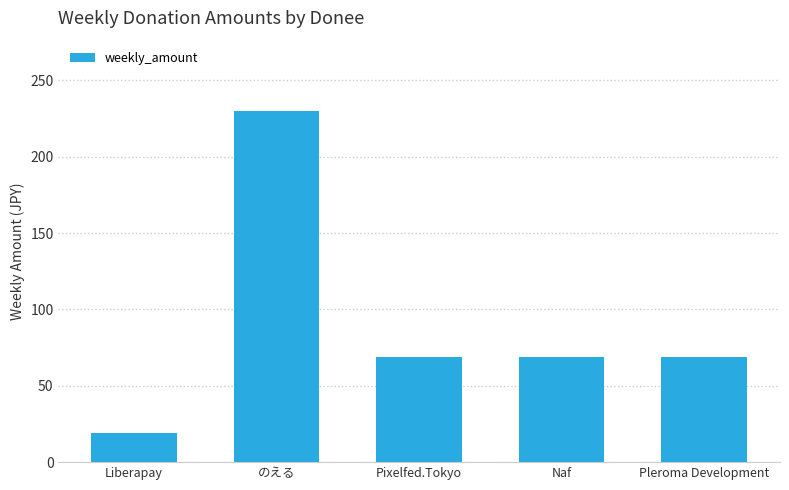

What is the value of the 2nd bar from the left?

230